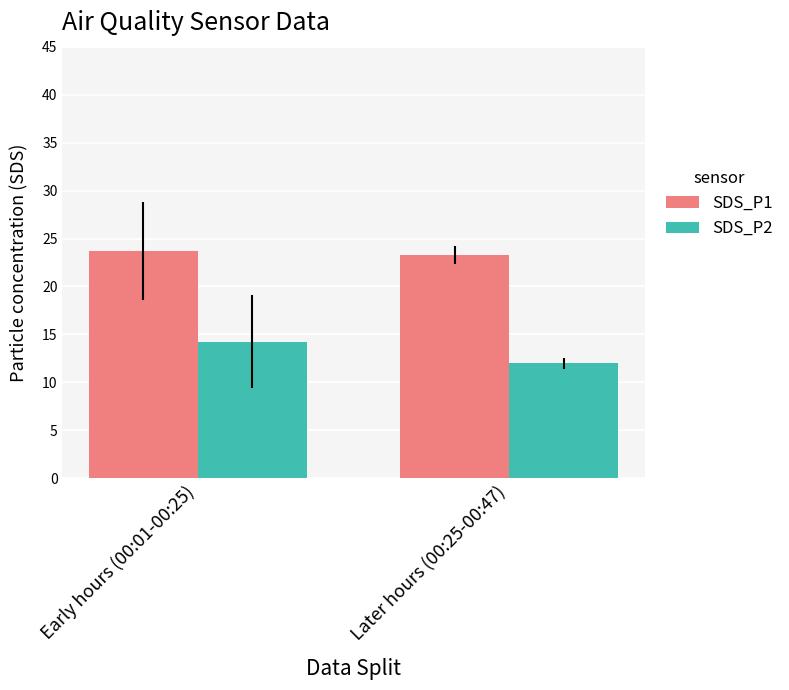

Is the value of SDS_P2 at Later hours (00:25-00:47) greater than the value of SDS_P1 at Later hours (00:25-00:47)?

No